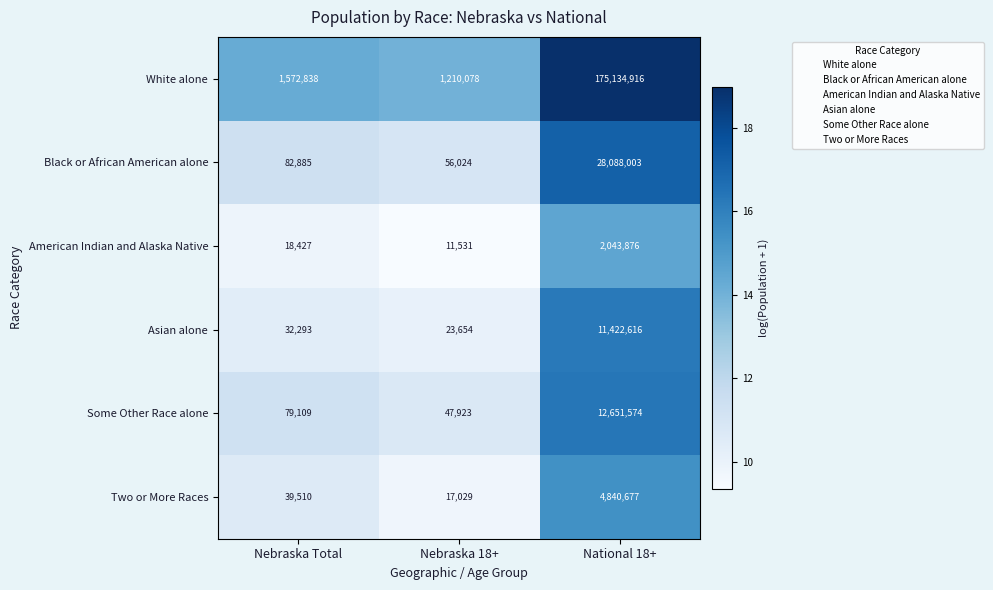

What is the difference between the maximum and minimum values in the Black or African American alone series?

28031979